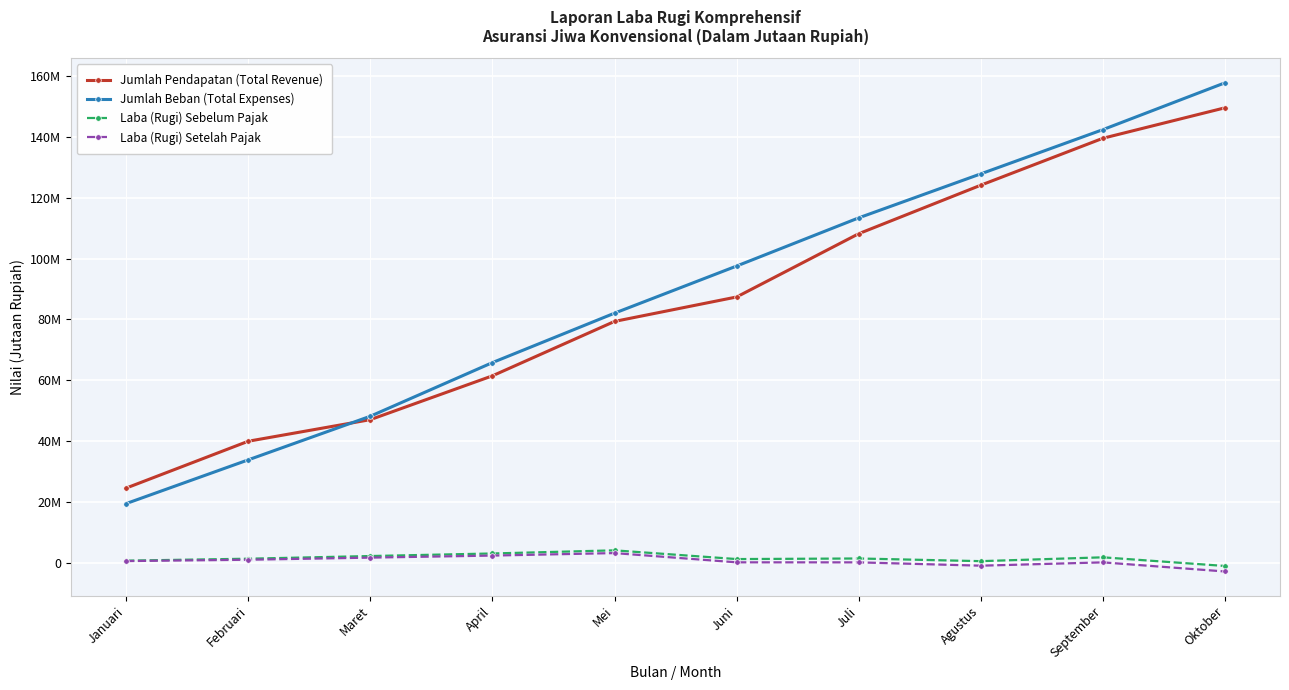

Which label corresponds to the smallest value in the chart?

Oktober